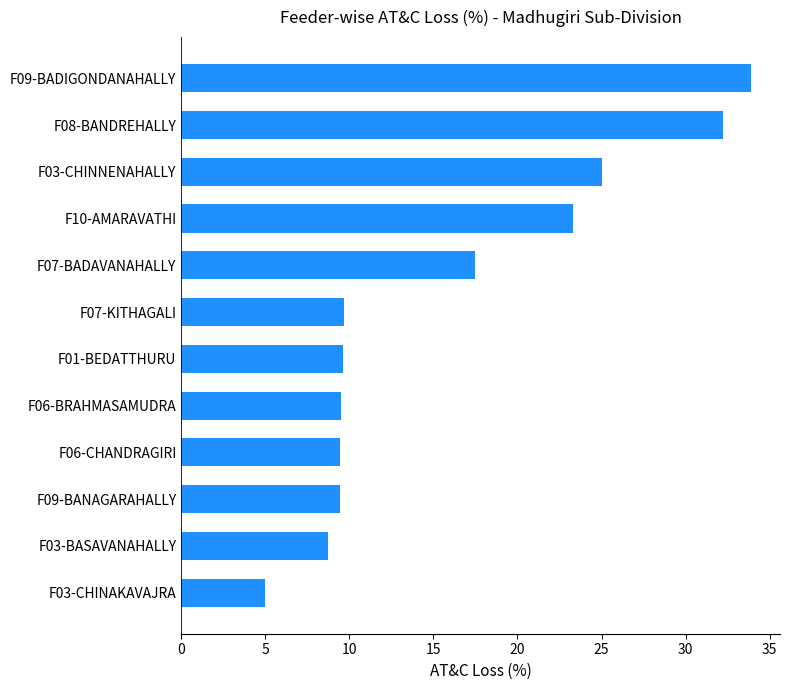

Is it true that the value at F07-KITHAGALI is 9.7?

True